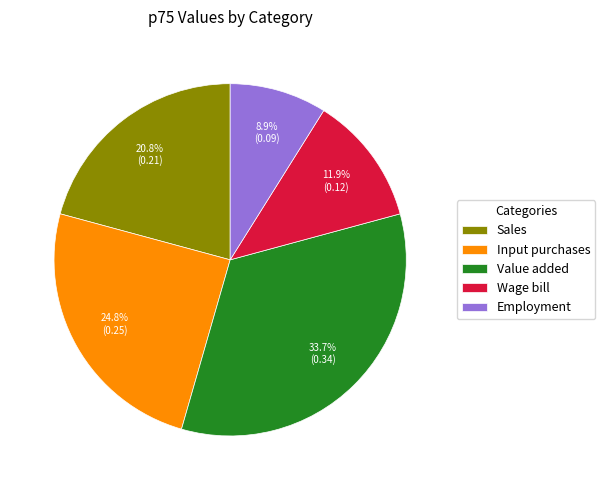

To the nearest percent, what is the average slice percentage?

20%